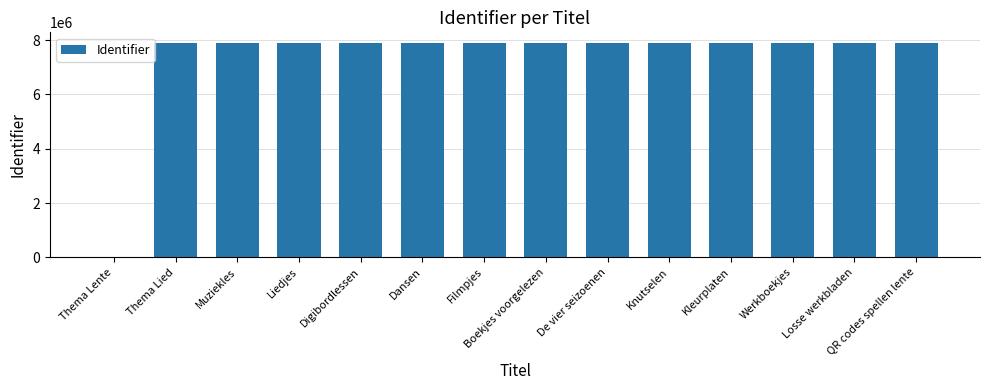

Count the number of categories in the chart.

14